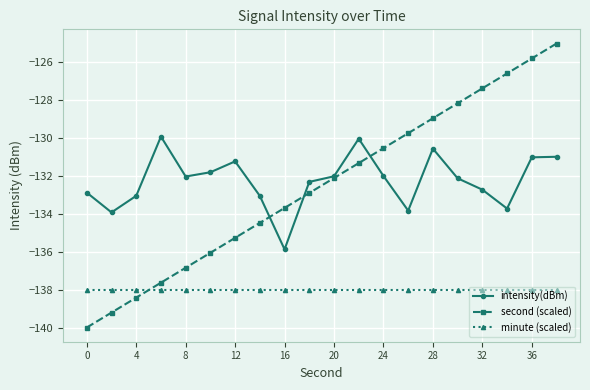

What is the highest value of the minute (scaled) series?

-138.0